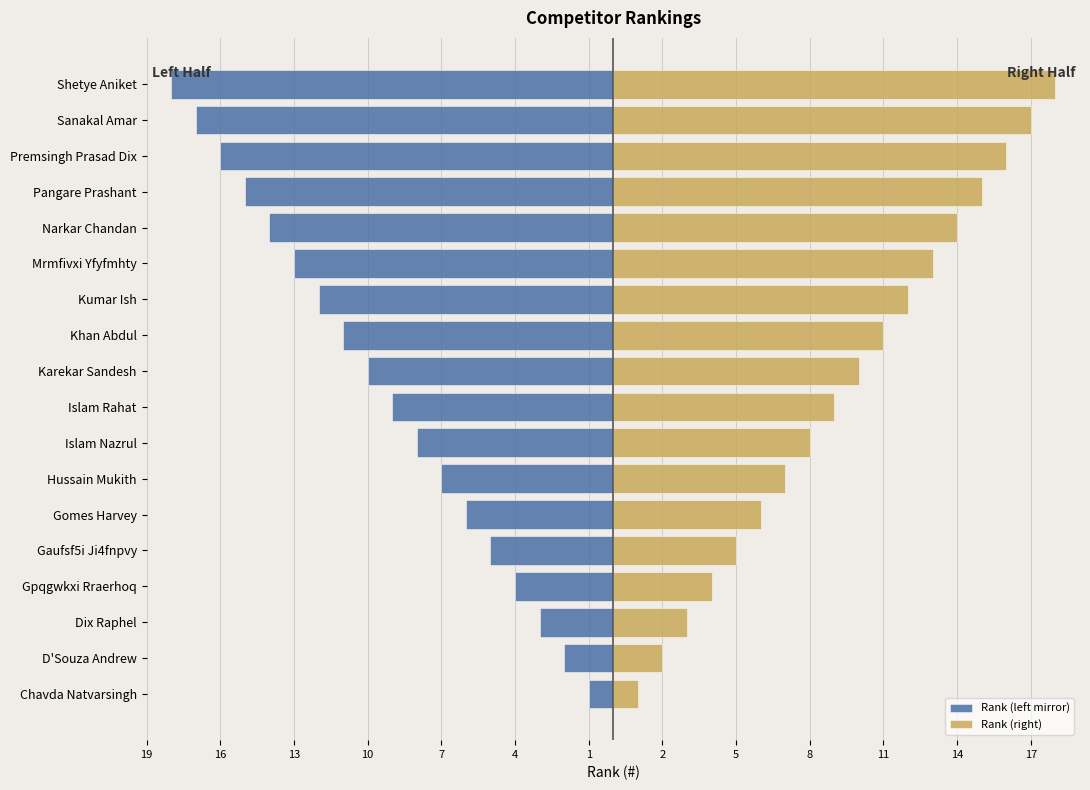

What is the maximum value shown in the chart?

18